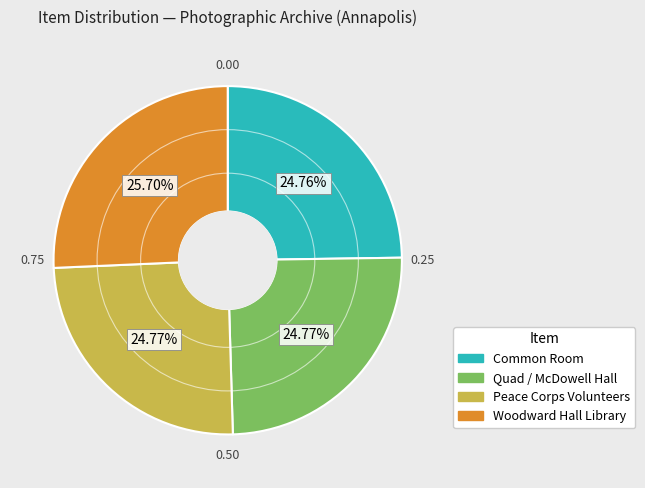

Is there any slice that represents more than half of the pie?

No